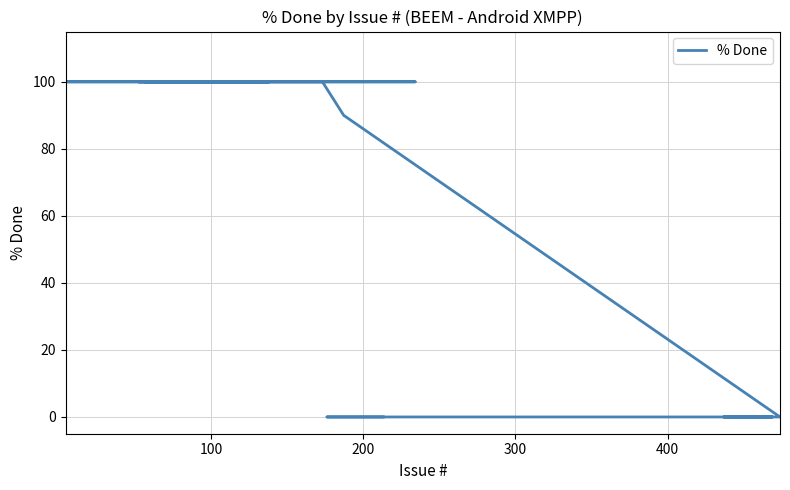

True or false: the data shows -68 at 400.

False